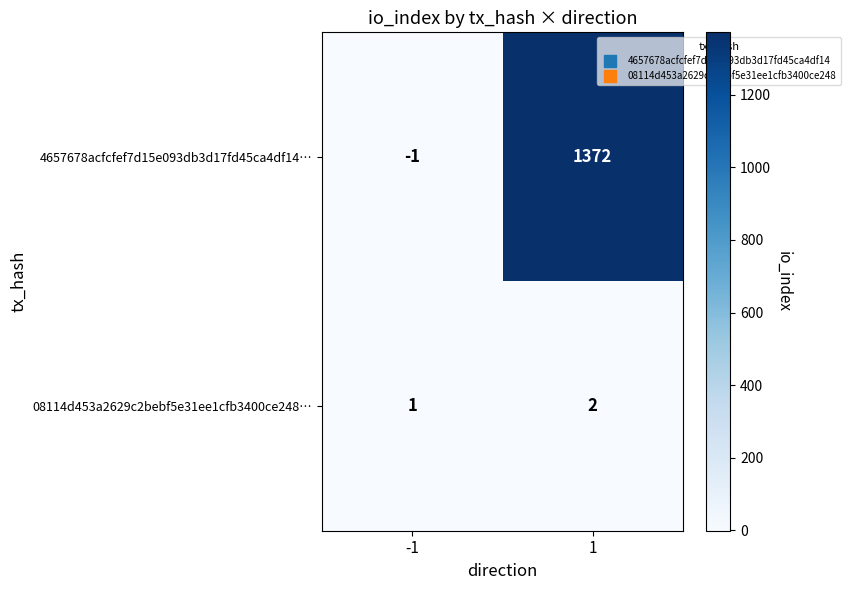

Which category has the highest value across all series?

1